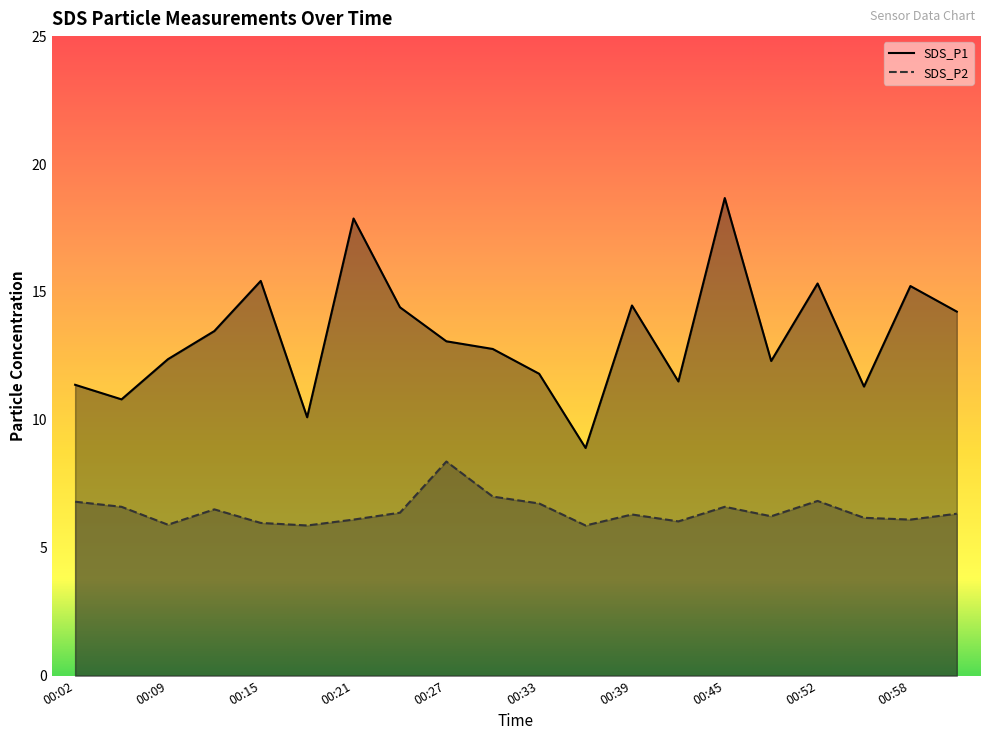

True or false: SDS_P2 has more than 2 interior local peaks.

True